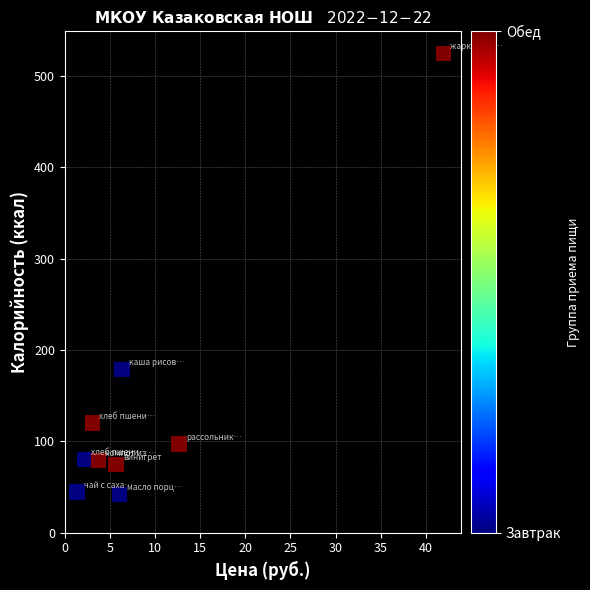

What Y value in the scatter plot is closest to 283?

179.0